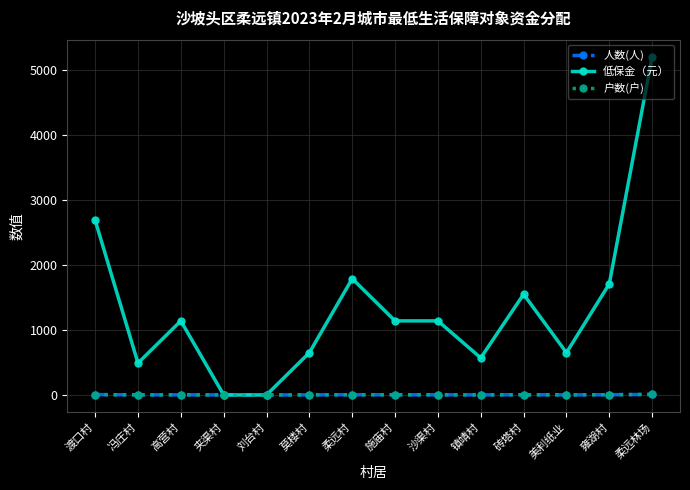

What is the difference between the highest and lowest values at 高营村?

1138